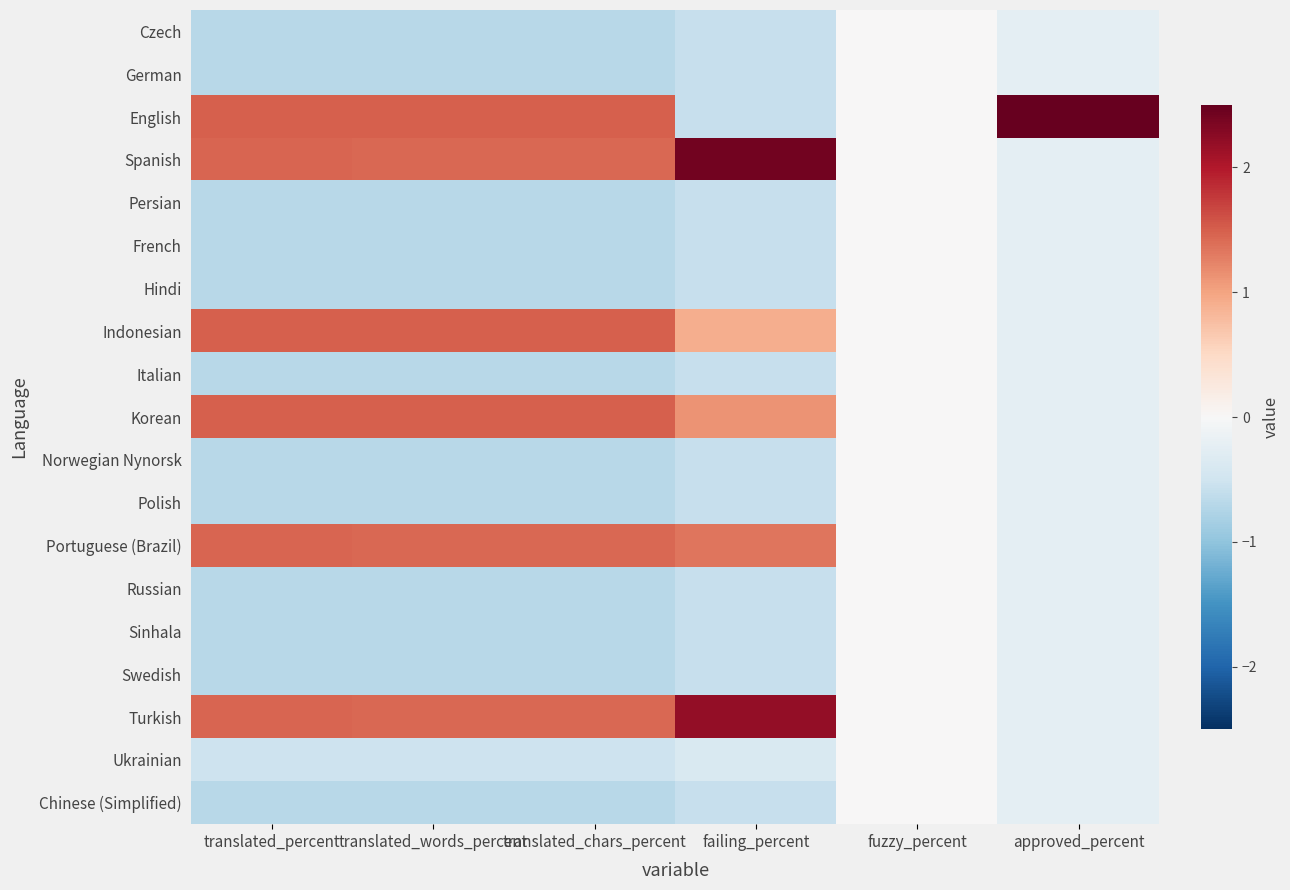

Rank the series at failing_percent from highest to lowest value.

Spanish, Turkish, Portuguese (Brazil), Korean, Indonesian, Ukrainian, Czech, German, English, Persian, French, Hindi, Italian, Norwegian Nynorsk, Polish, Russian, Sinhala, Swedish, Chinese (Simplified)